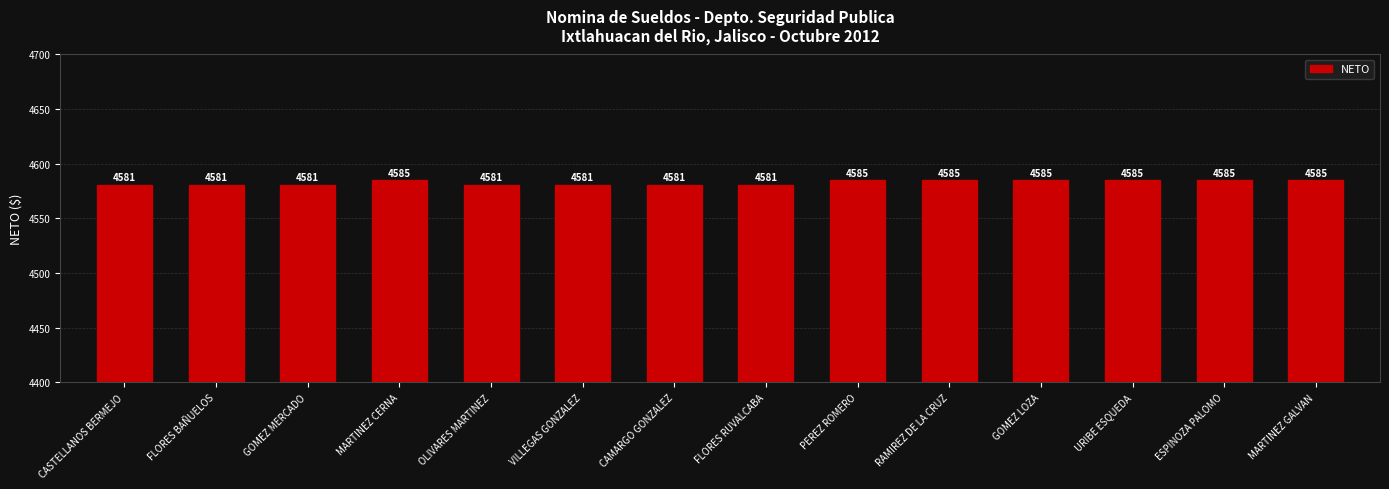

How many values are between 4581 and 4585?

14